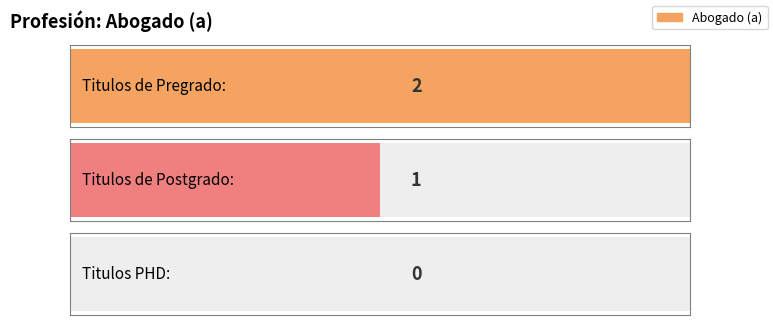

What is the difference between the values at Titulos de Pregrado: and Titulos de Postgrado:?

1